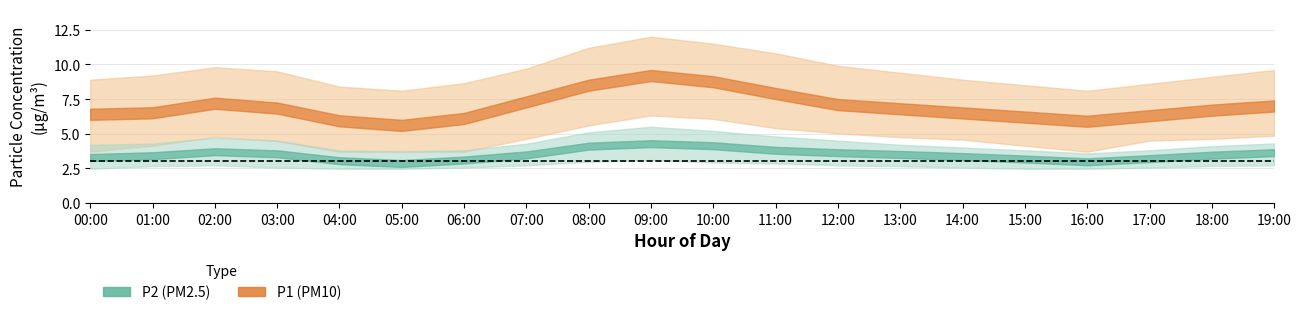

What position from the left is 04:00?

5